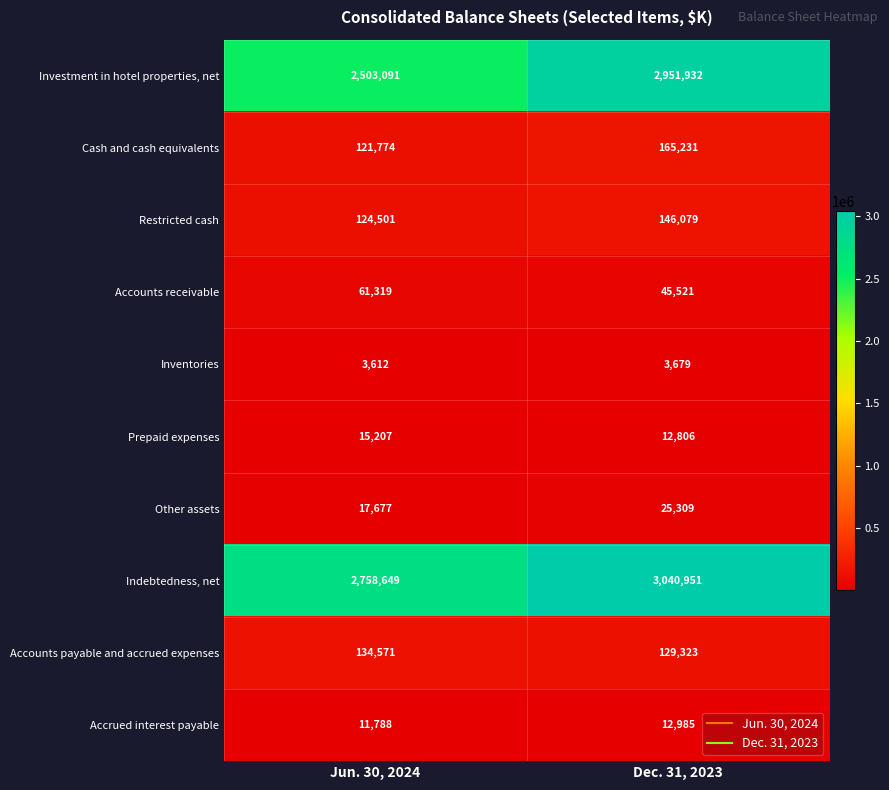

What is the difference between the maximum and minimum values in the Accrued interest payable series?

1197